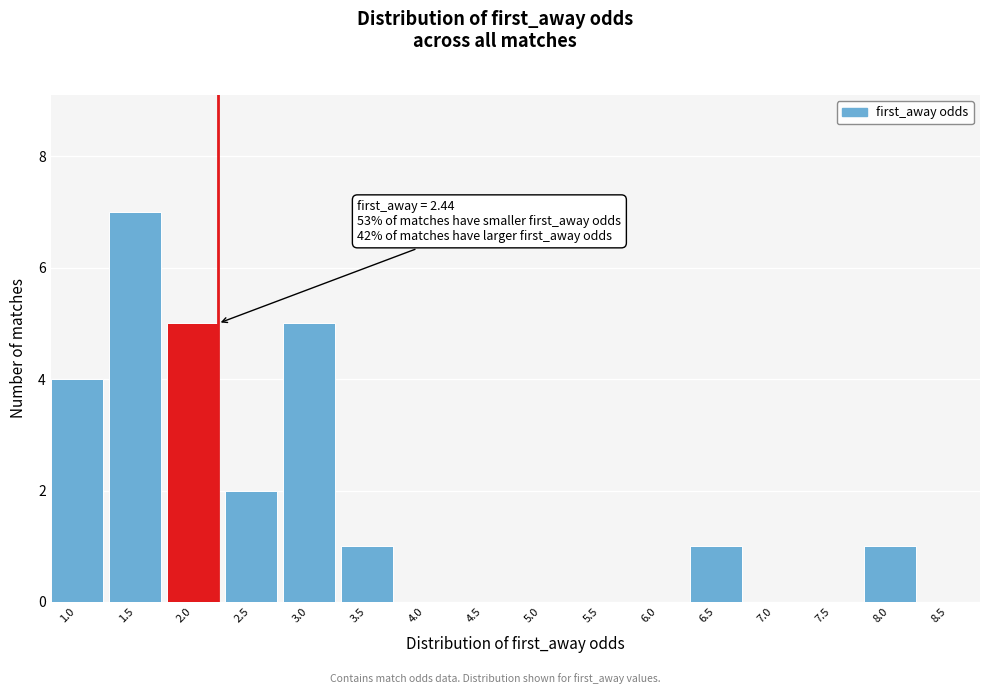

Reading right to left, what are all the values shown in this chart?

8.5=0	8.0=1	7.5=0	7.0=0	6.5=1	6.0=0	5.5=0	5.0=0	4.5=0	4.0=0	3.5=1	3.0=5	2.5=2	2.0=5	1.5=7	1.0=4